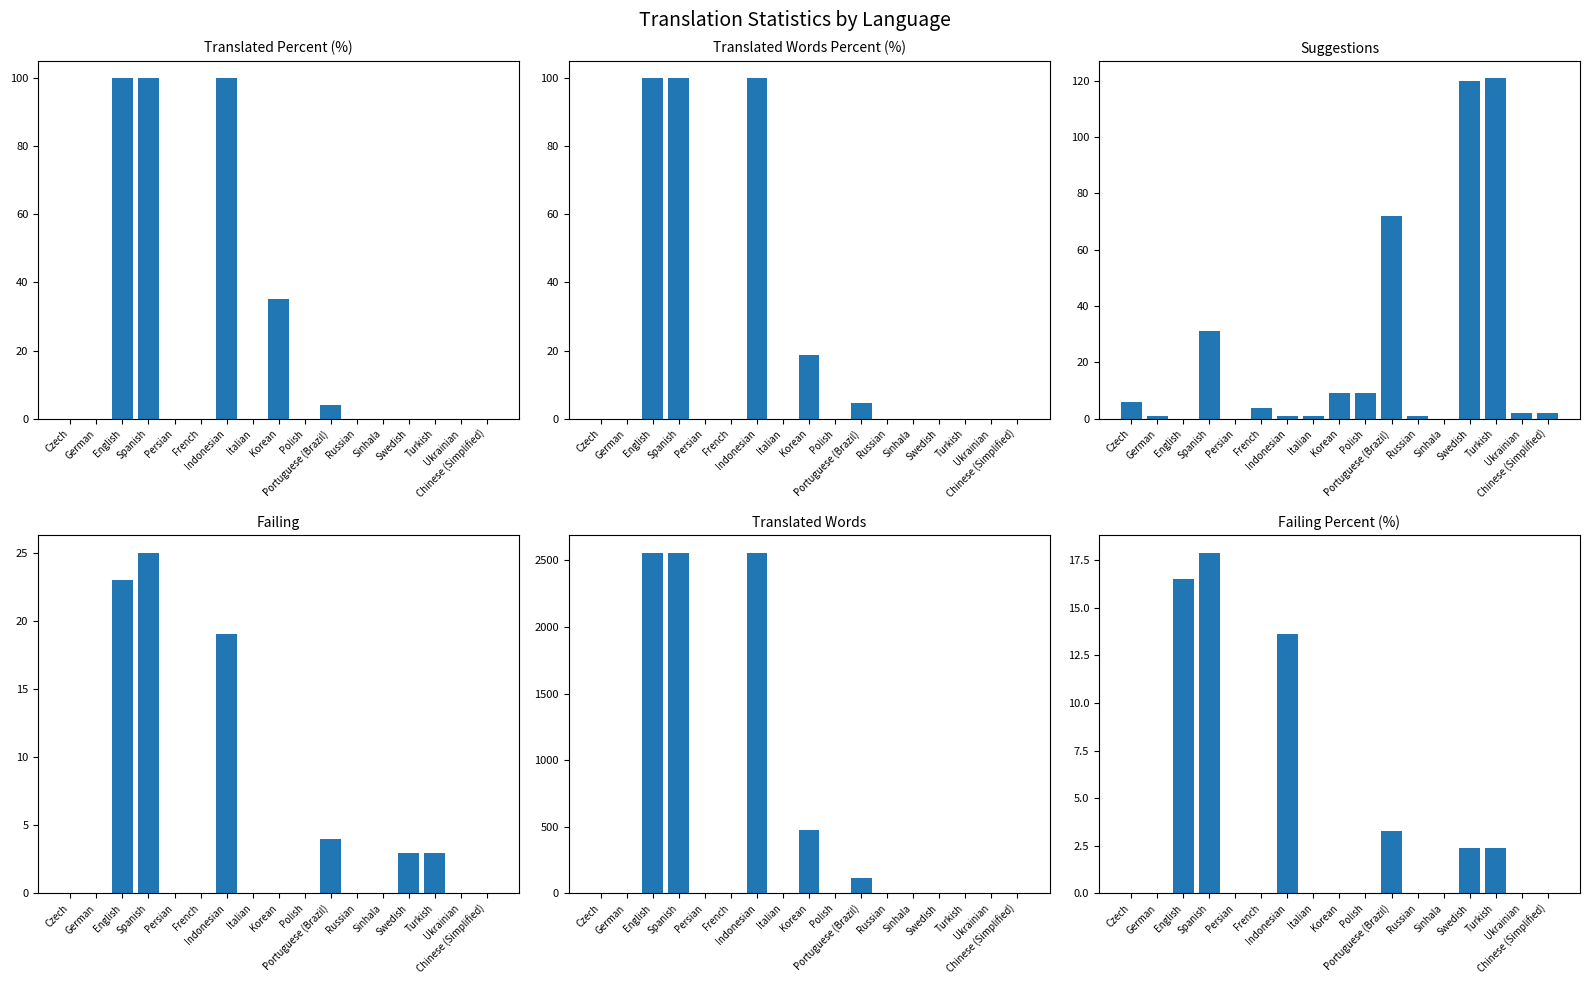

What is the difference between the suggestions values at Indonesian and Turkish?

120.0